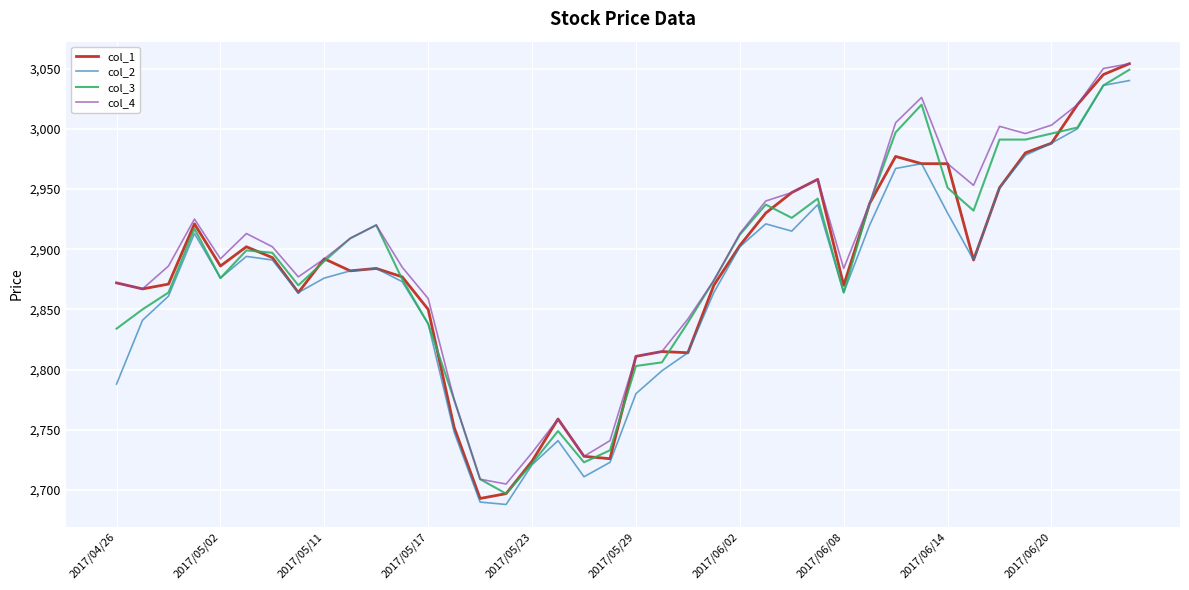

True or false: col_4 and col_2 intersect in this chart.

False